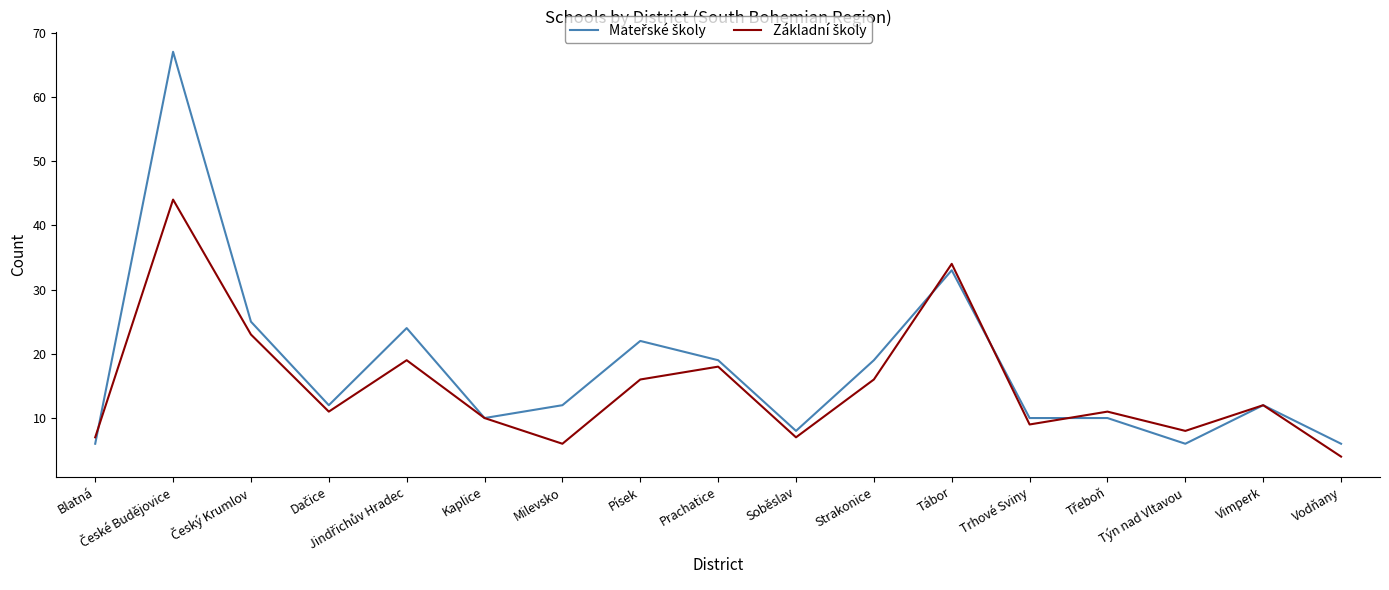

What position from the left is Kaplice?

6